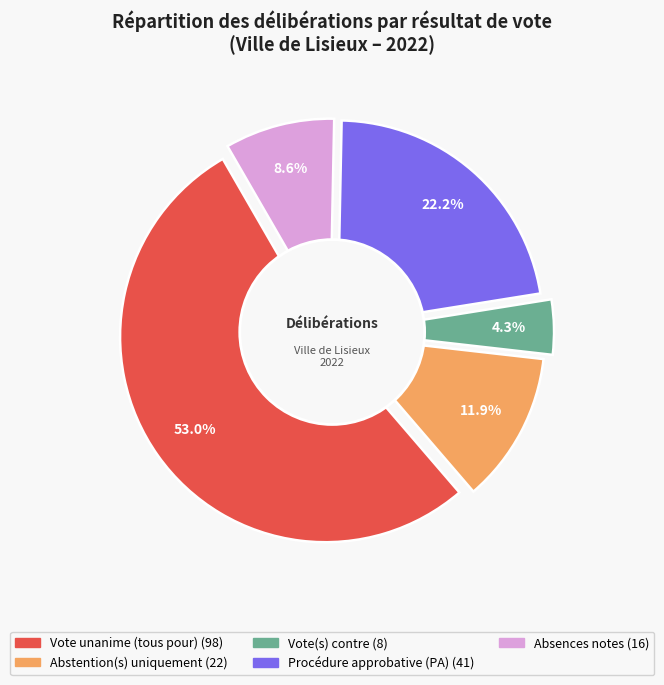

What is the ratio of the value at VOTE_POUR = 35 to the value at VOTE_POUR = 35?

1.0